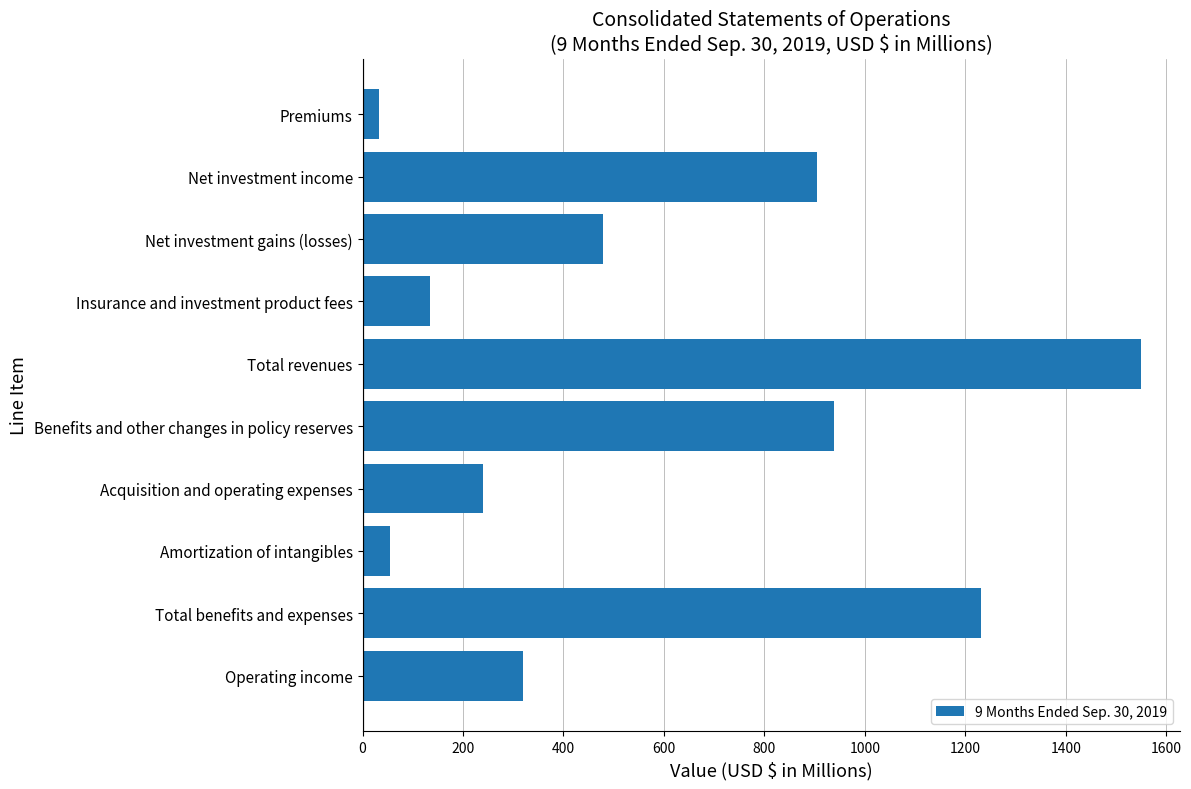

What is the change in value from Benefits and other changes in policy reserves to Total benefits and expenses?

+293